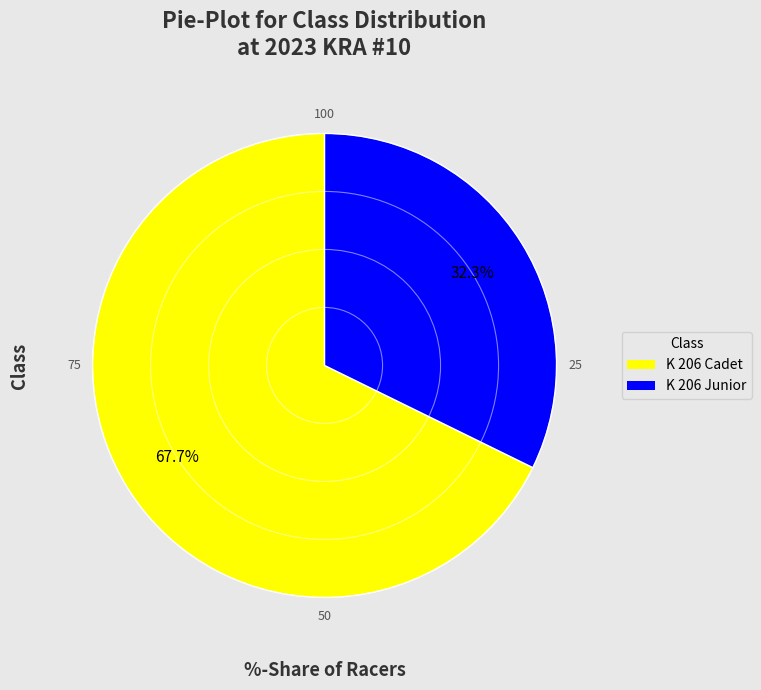

Rank the categories by value from highest to lowest.

K 206 Cadet, K 206 Junior